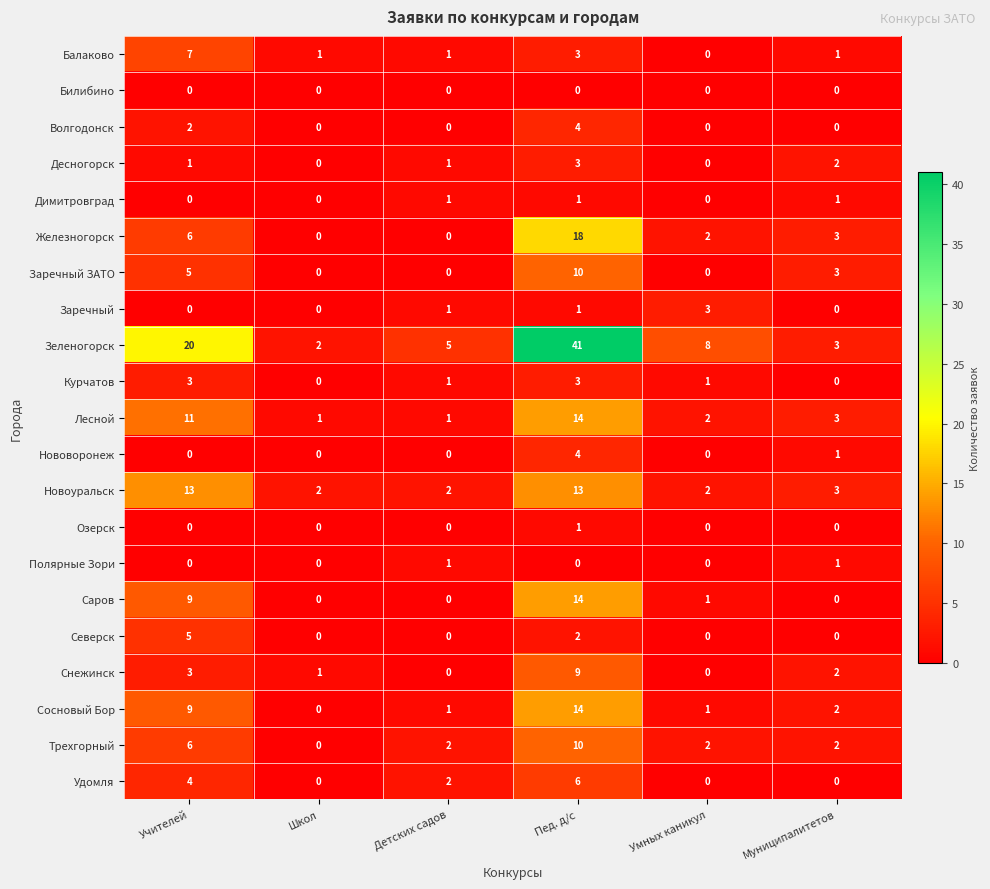

Between Пед. д/с and Муниципалитетов, which series saw the biggest shift?

Зеленогорск